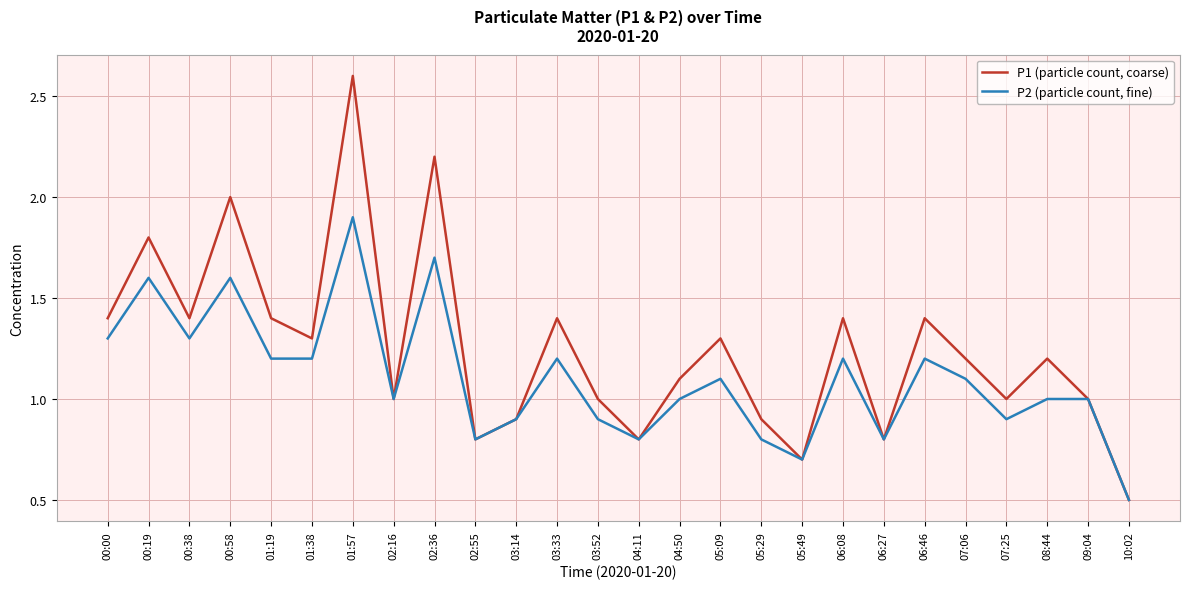

Is the value of P1 (particle count, coarse) at 06:46 greater than the value of P2 (particle count, fine) at 03:33?

Yes